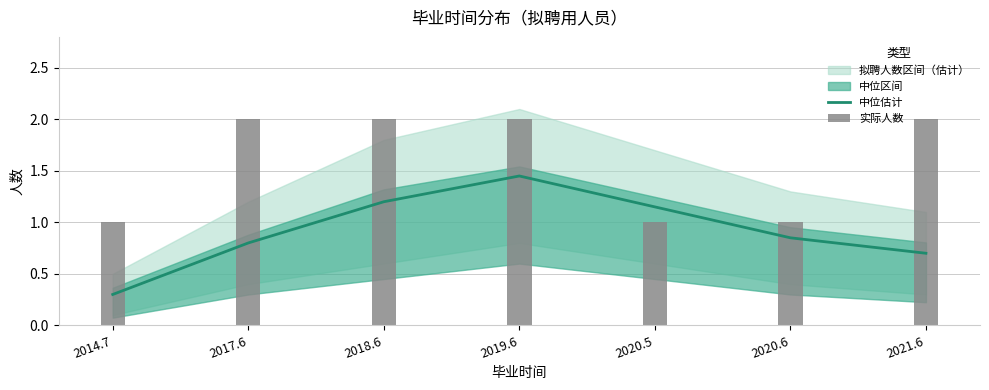

Where is 中位估计 nearest to the value 0?

2014.7